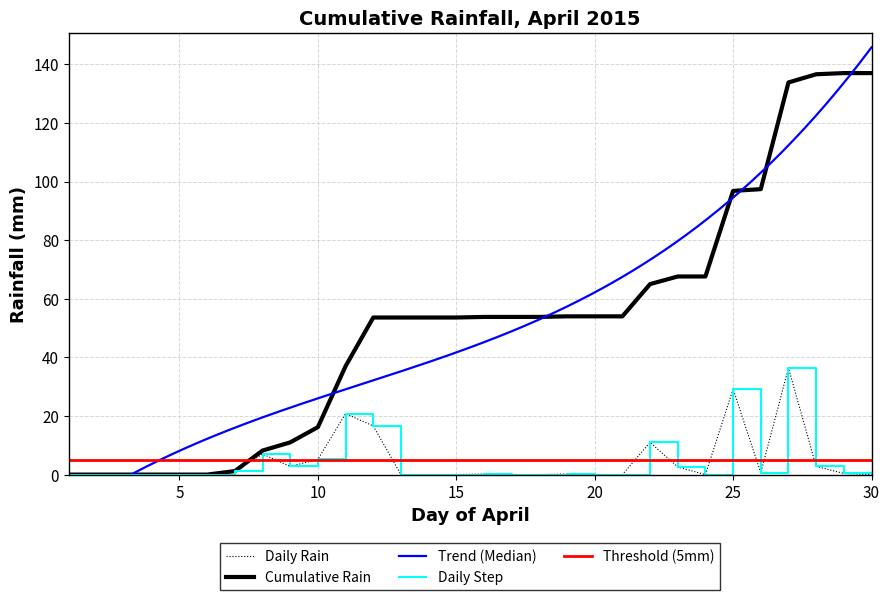

The value at 2015-04-28 is 4.0. True or false?

False